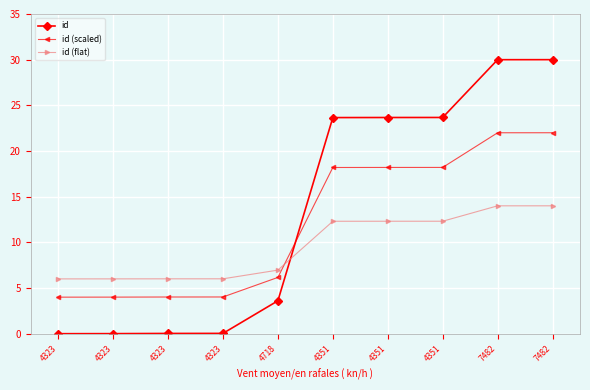

What is the difference between the maximum and minimum values in the id (scaled) series?

18.0